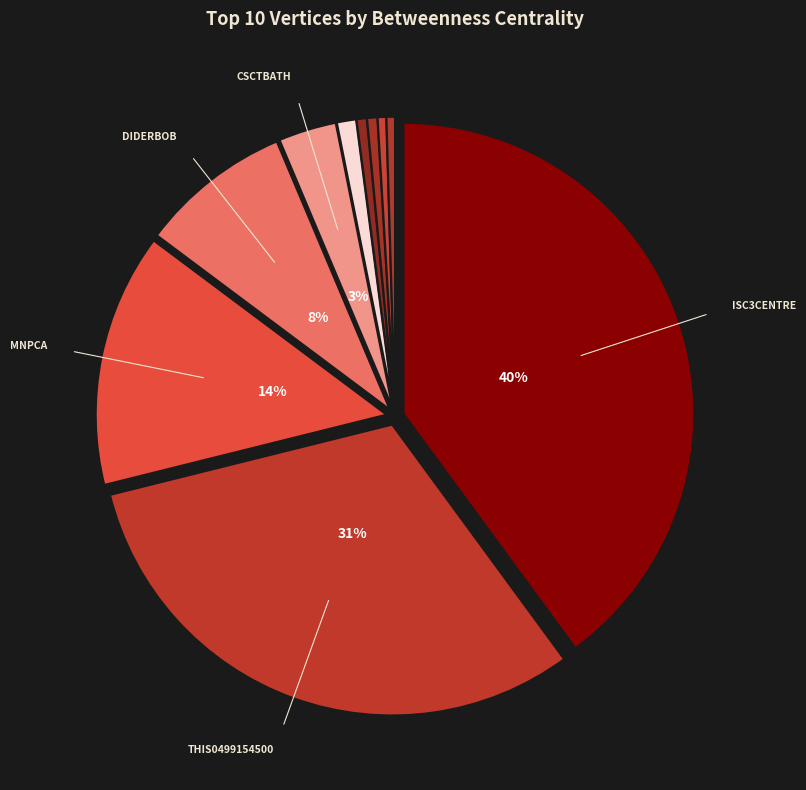

Which slice is the largest?

isc3centre